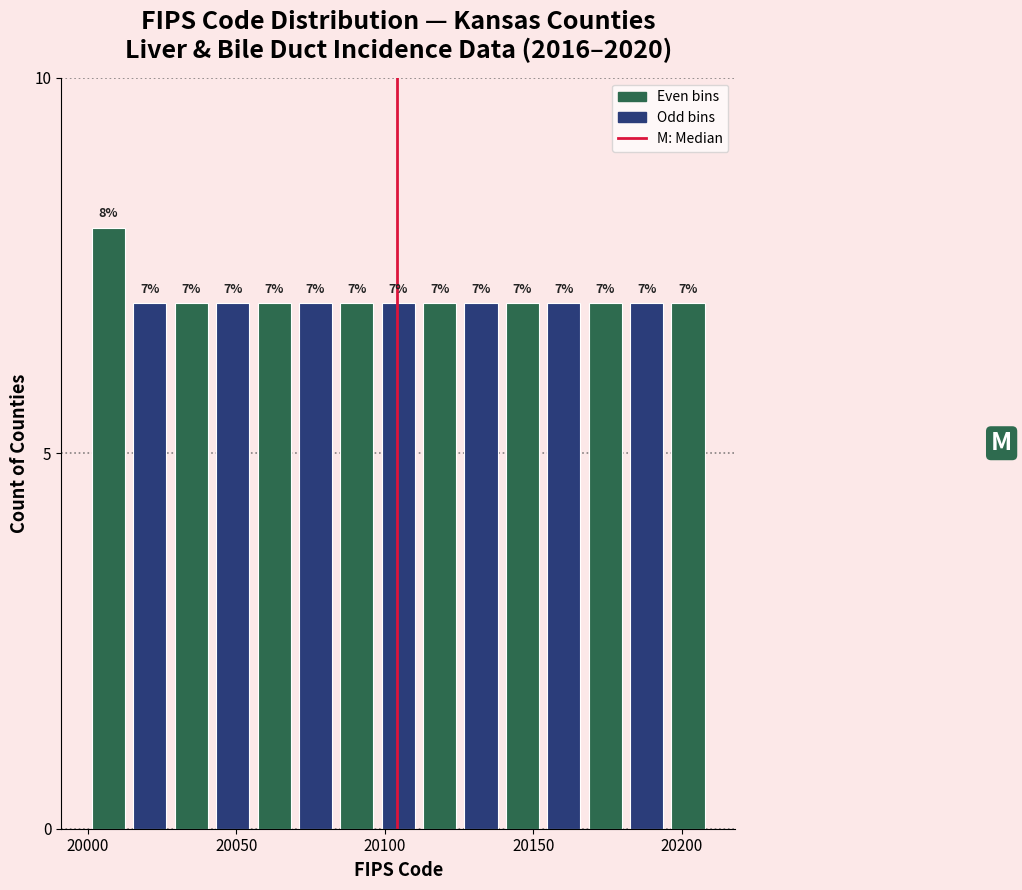

Around what value on the x-axis is the tallest bar? Give the approximate position of its centre, as read against the axis.

20005